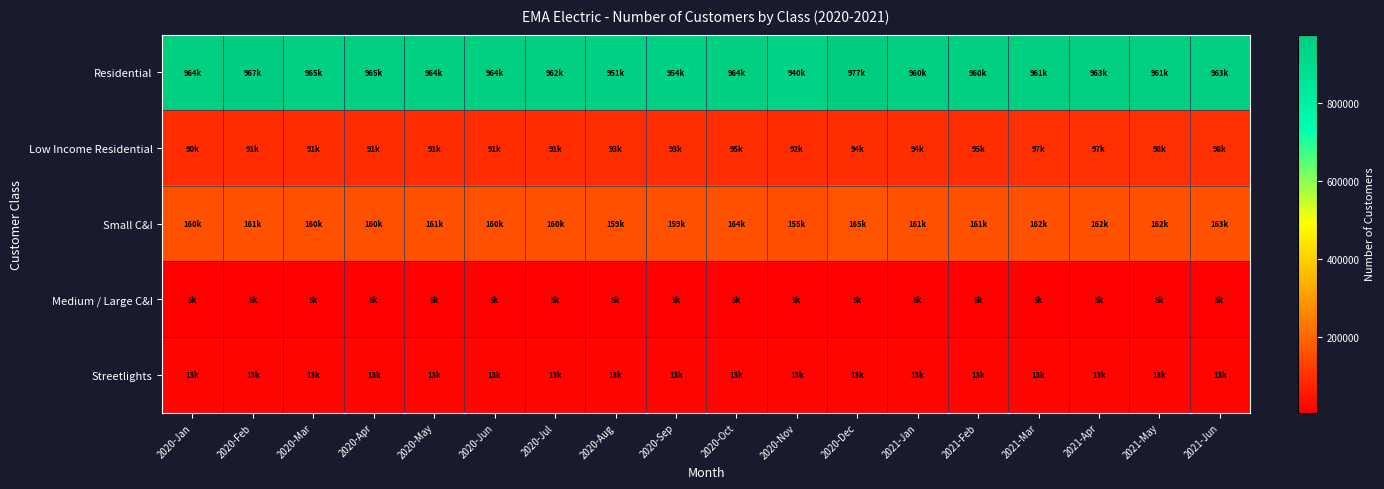

Rank the series at 2021-Jan from highest to lowest value.

Residential, Small C&I, Low Income Residential, Streetlights, Medium / Large C&I